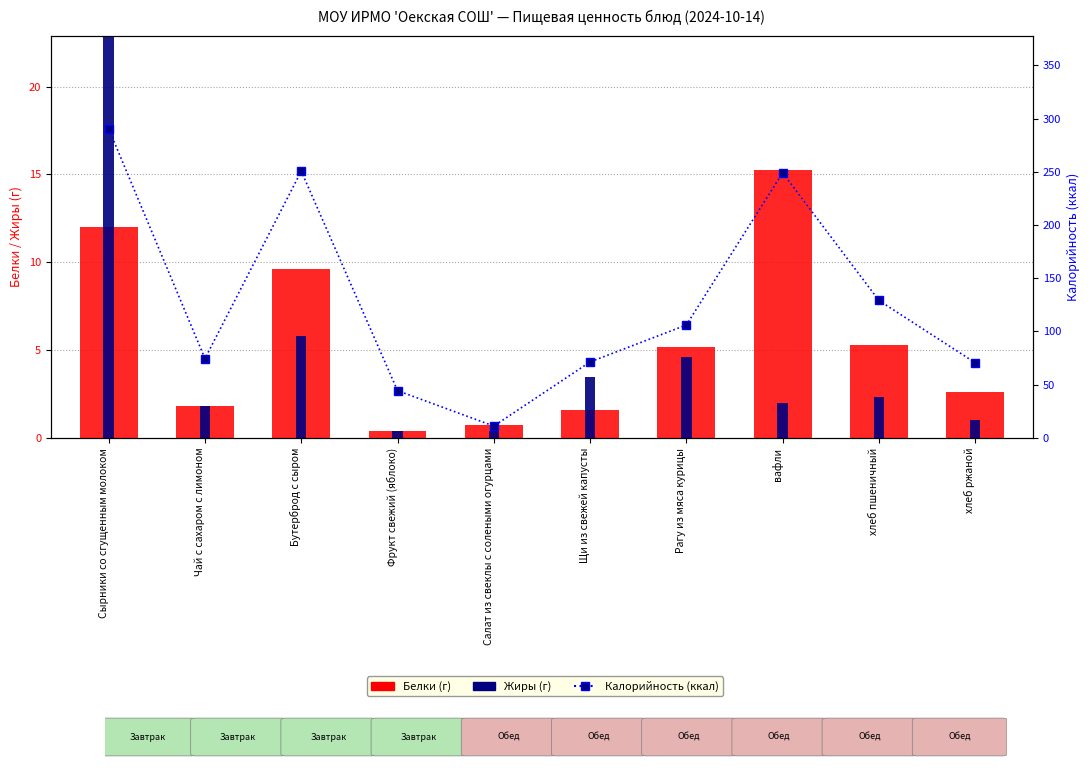

What is the highest value of the Жиры (г) series?

61.0